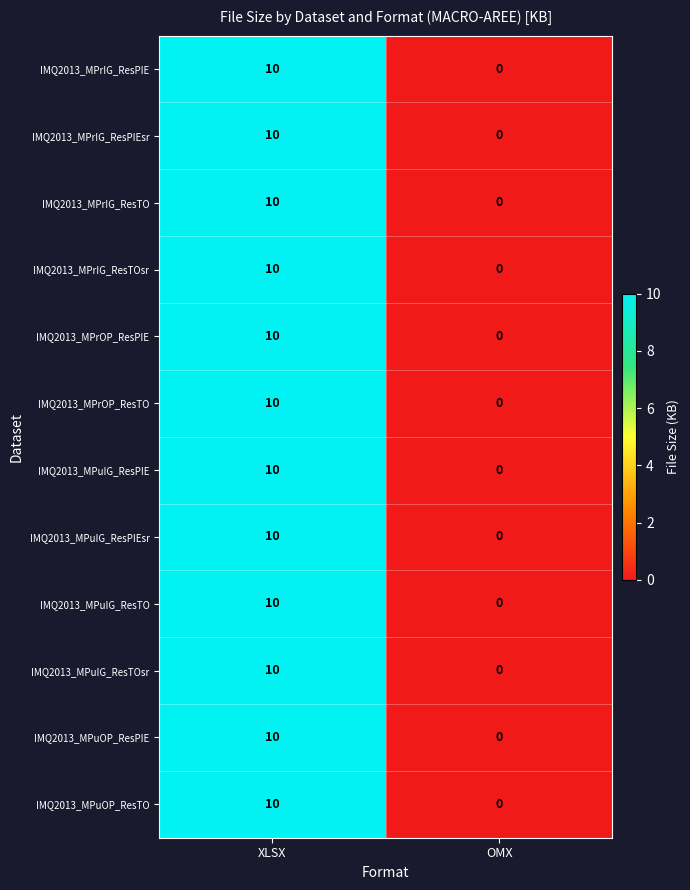

What is the approximate value of IMQ2013_MPuIG_ResTO at XLSX, to the nearest 5?

10